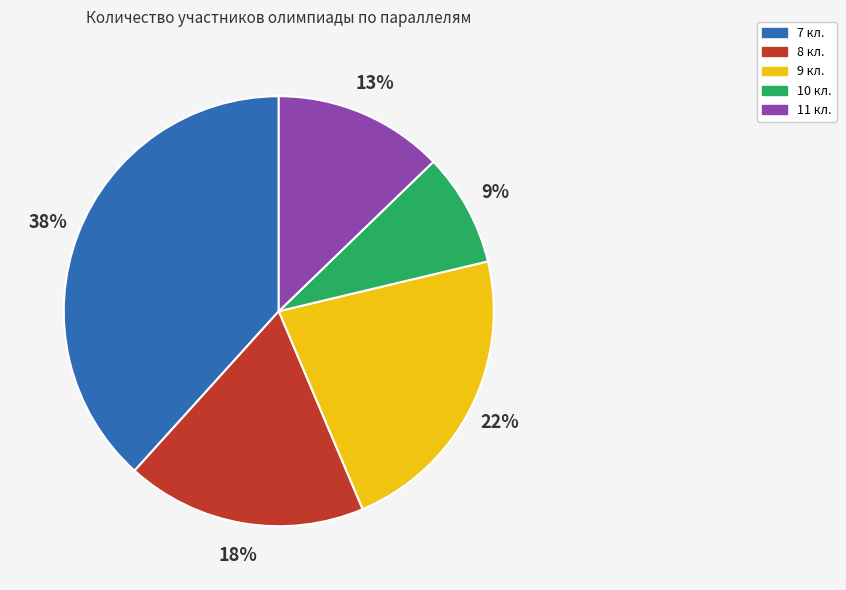

Which has a higher value, 10 кл. or 9 кл.?

9 кл.